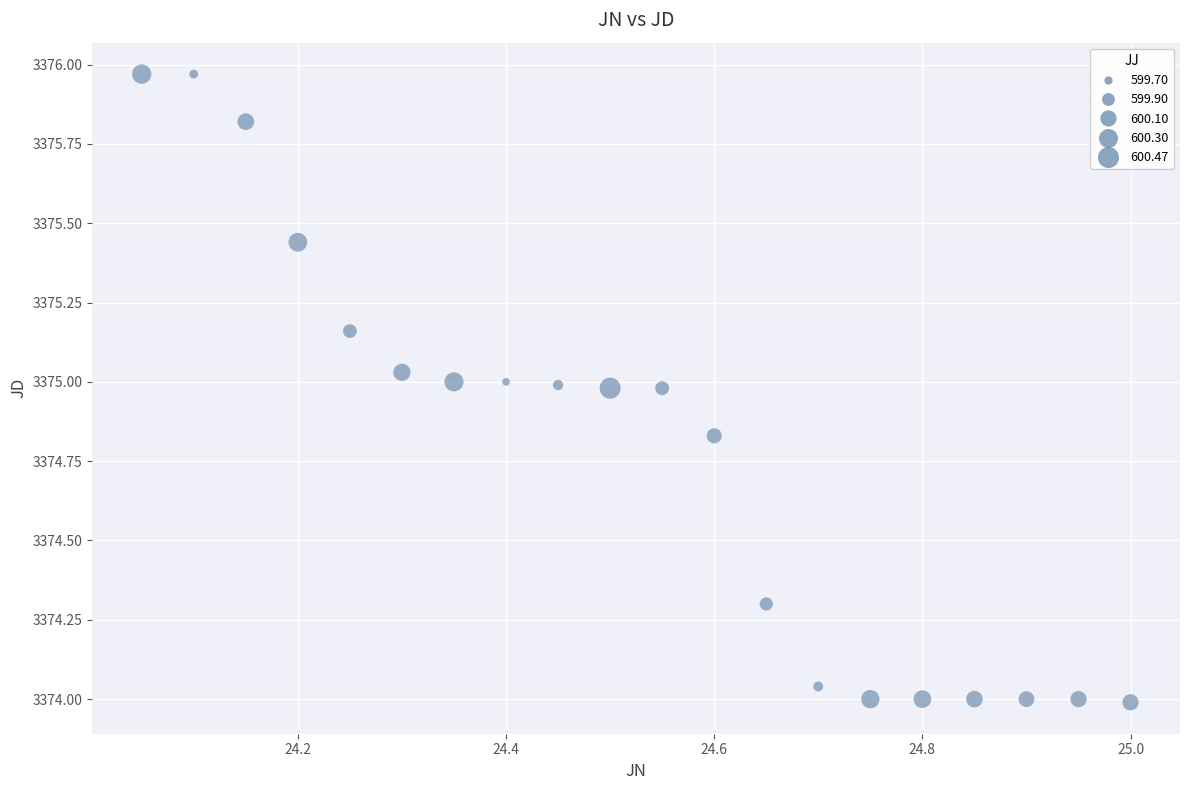

What is the range of Y values (max minus min)?

2.0